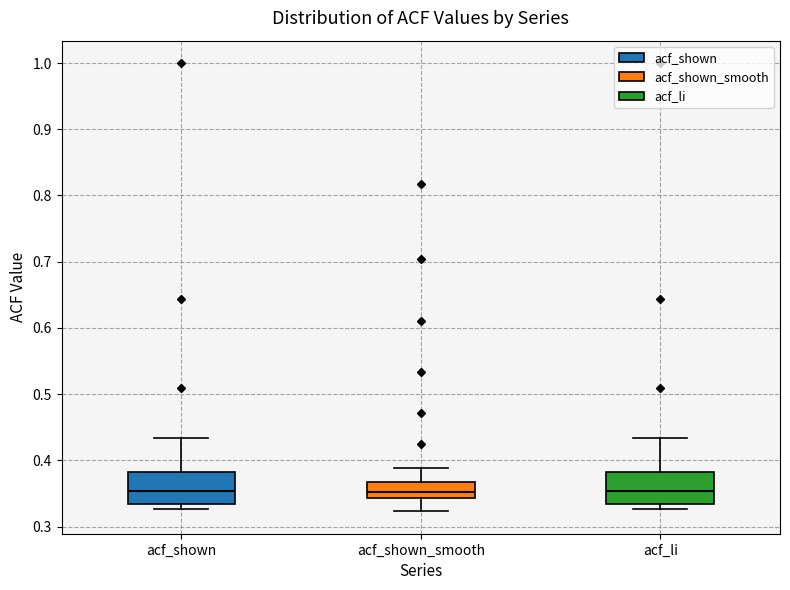

Reading left to right, transcribe this box plot: for each box, give where its median line is, the range the box spans, and where its two whiskers end, as read against the y-axis. The values are not printed on the chart, so give them approximately, as read against the axis.

acf_shown: median 0.35, box 0.33 to 0.38, whiskers 0.33 (just below the box's lower edge) to 0.43
acf_shown_smooth: median 0.35, box 0.34 to 0.37, whiskers 0.32 to 0.39
acf_li: median 0.35, box 0.33 to 0.38, whiskers 0.33 (just below the box's lower edge) to 0.43